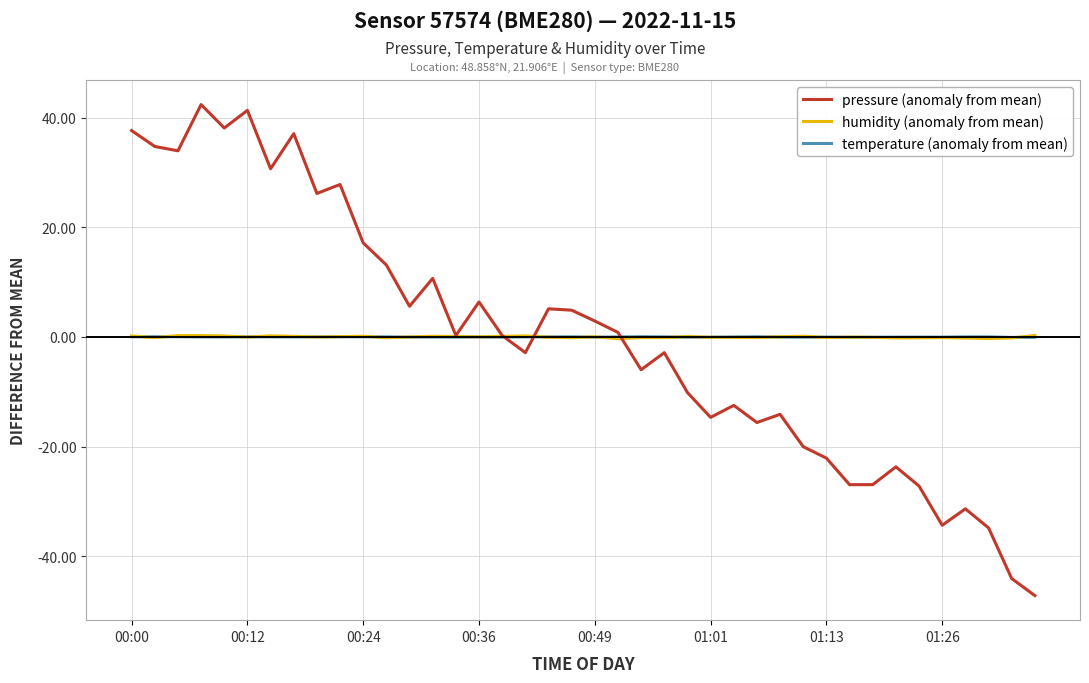

What is the smallest value displayed?

-47.2